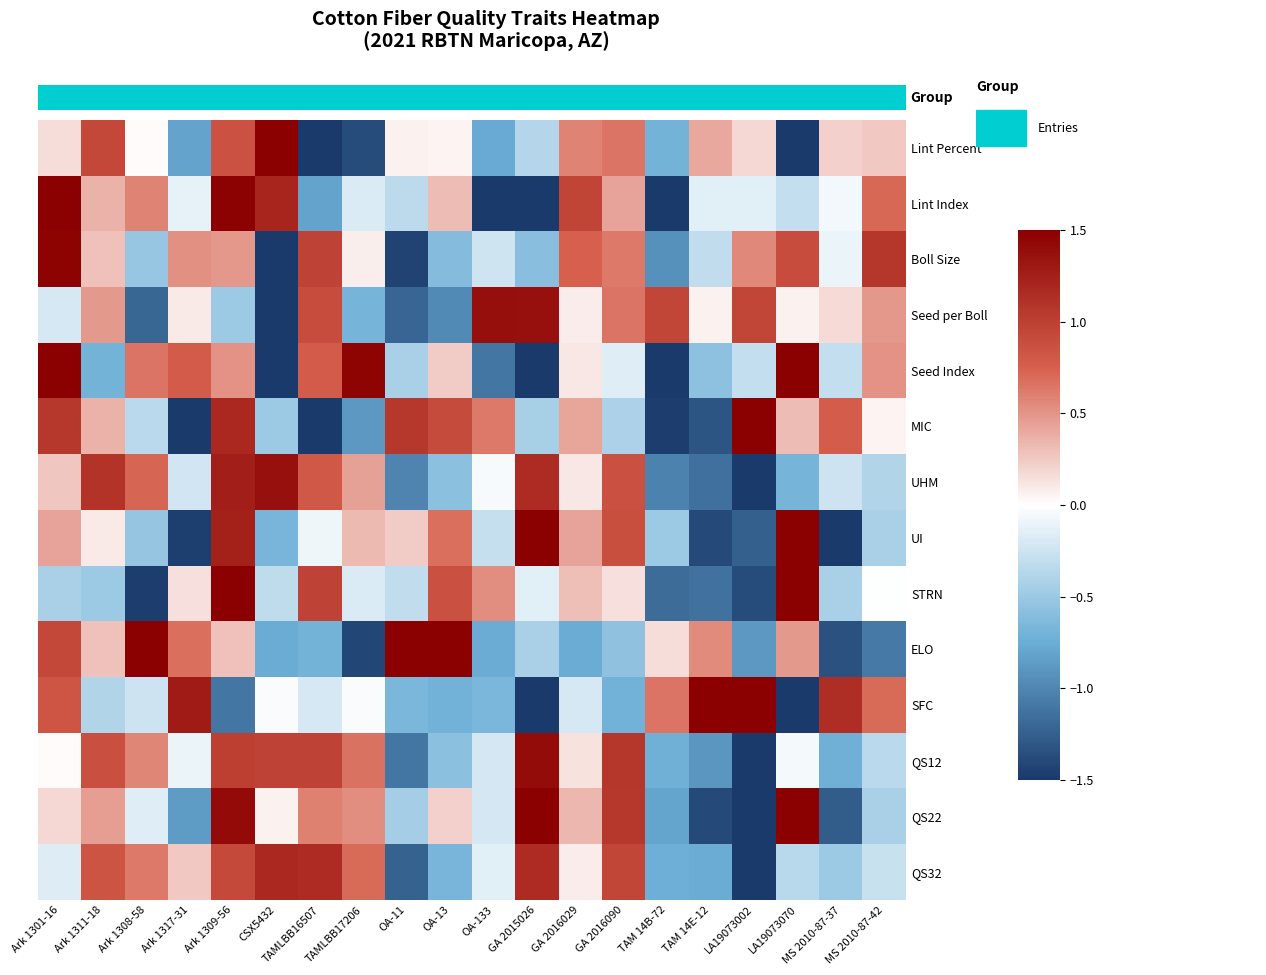

Reading left to right, extract all data points from this chart.

Lint Percent: Ark 1301-16=0.2	Ark 1311-18=0.9	Ark 1308-58=0.0	Ark 1317-31=-0.8	Ark 1309-56=0.9	CSX5432=2.9	TAMLBB16507=-1.5	TAMLBB17206=-1.4	OA-11=0.1	OA-13=0.1	OA-133=-0.8	GA 2015026=-0.4	GA 2016029=0.6	GA 2016090=0.7	TAM 14B-72=-0.7	TAM 14E-12=0.4	LA19073002=0.2	LA19073070=-1.7	MS 2010-87-37=0.2	MS 2010-87-42=0.2
Lint Index: Ark 1301-16=1.7	Ark 1311-18=0.4	Ark 1308-58=0.6	Ark 1317-31=-0.1	Ark 1309-56=1.5	CSX5432=1.2	TAMLBB16507=-0.8	TAMLBB17206=-0.2	OA-11=-0.3	OA-13=0.3	OA-133=-1.8	GA 2015026=-1.8	GA 2016029=1.0	GA 2016090=0.4	TAM 14B-72=-2.0	TAM 14E-12=-0.1	LA19073002=-0.1	LA19073070=-0.3	MS 2010-87-37=-0.1	MS 2010-87-42=0.7
Boll Size: Ark 1301-16=1.5	Ark 1311-18=0.3	Ark 1308-58=-0.5	Ark 1317-31=0.5	Ark 1309-56=0.5	CSX5432=-3.0	TAMLBB16507=1.0	TAMLBB17206=0.1	OA-11=-1.4	OA-13=-0.6	OA-133=-0.2	GA 2015026=-0.6	GA 2016029=0.7	GA 2016090=0.6	TAM 14B-72=-0.9	TAM 14E-12=-0.3	LA19073002=0.6	LA19073070=0.9	MS 2010-87-37=-0.1	MS 2010-87-42=1.1
Seed per Boll: Ark 1301-16=-0.2	Ark 1311-18=0.5	Ark 1308-58=-1.2	Ark 1317-31=0.1	Ark 1309-56=-0.5	CSX5432=-2.8	TAMLBB16507=0.9	TAMLBB17206=-0.7	OA-11=-1.2	OA-13=-1.0	OA-133=1.4	GA 2015026=1.4	GA 2016029=0.1	GA 2016090=0.7	TAM 14B-72=0.9	TAM 14E-12=0.1	LA19073002=0.9	LA19073070=0.1	MS 2010-87-37=0.2	MS 2010-87-42=0.5
Seed Index: Ark 1301-16=1.6	Ark 1311-18=-0.7	Ark 1308-58=0.6	Ark 1317-31=0.8	Ark 1309-56=0.5	CSX5432=-1.8	TAMLBB16507=0.8	TAMLBB17206=1.5	OA-11=-0.4	OA-13=0.2	OA-133=-1.1	GA 2015026=-1.5	GA 2016029=0.1	GA 2016090=-0.2	TAM 14B-72=-1.5	TAM 14E-12=-0.6	LA19073002=-0.3	LA19073070=1.7	MS 2010-87-37=-0.3	MS 2010-87-42=0.5
MIC: Ark 1301-16=1.1	Ark 1311-18=0.4	Ark 1308-58=-0.3	Ark 1317-31=-1.5	Ark 1309-56=1.2	CSX5432=-0.5	TAMLBB16507=-1.7	TAMLBB17206=-0.9	OA-11=1.1	OA-13=0.9	OA-133=0.6	GA 2015026=-0.4	GA 2016029=0.4	GA 2016090=-0.4	TAM 14B-72=-1.5	TAM 14E-12=-1.3	LA19073002=1.9	LA19073070=0.3	MS 2010-87-37=0.8	MS 2010-87-42=0.0
UHM: Ark 1301-16=0.3	Ark 1311-18=1.1	Ark 1308-58=0.7	Ark 1317-31=-0.2	Ark 1309-56=1.3	CSX5432=1.4	TAMLBB16507=0.8	TAMLBB17206=0.4	OA-11=-1.0	OA-13=-0.6	OA-133=-0.0	GA 2015026=1.2	GA 2016029=0.1	GA 2016090=0.9	TAM 14B-72=-1.0	TAM 14E-12=-1.1	LA19073002=-2.7	LA19073070=-0.7	MS 2010-87-37=-0.3	MS 2010-87-42=-0.4
UI: Ark 1301-16=0.4	Ark 1311-18=0.1	Ark 1308-58=-0.5	Ark 1317-31=-1.5	Ark 1309-56=1.2	CSX5432=-0.7	TAMLBB16507=-0.1	TAMLBB17206=0.3	OA-11=0.2	OA-13=0.7	OA-133=-0.3	GA 2015026=1.5	GA 2016029=0.4	GA 2016090=0.9	TAM 14B-72=-0.5	TAM 14E-12=-1.4	LA19073002=-1.2	LA19073070=2.3	MS 2010-87-37=-1.5	MS 2010-87-42=-0.4
STRN: Ark 1301-16=-0.4	Ark 1311-18=-0.5	Ark 1308-58=-1.5	Ark 1317-31=0.1	Ark 1309-56=1.9	CSX5432=-0.3	TAMLBB16507=1.0	TAMLBB17206=-0.2	OA-11=-0.3	OA-13=0.9	OA-133=0.5	GA 2015026=-0.1	GA 2016029=0.3	GA 2016090=0.1	TAM 14B-72=-1.2	TAM 14E-12=-1.1	LA19073002=-1.4	LA19073070=2.6	MS 2010-87-37=-0.4	MS 2010-87-42=-0.0
ELO: Ark 1301-16=0.9	Ark 1311-18=0.3	Ark 1308-58=1.6	Ark 1317-31=0.7	Ark 1309-56=0.3	CSX5432=-0.8	TAMLBB16507=-0.7	TAMLBB17206=-1.4	OA-11=1.9	OA-13=1.8	OA-133=-0.8	GA 2015026=-0.4	GA 2016029=-0.8	GA 2016090=-0.6	TAM 14B-72=0.2	TAM 14E-12=0.5	LA19073002=-0.9	LA19073070=0.5	MS 2010-87-37=-1.3	MS 2010-87-42=-1.1
SFC: Ark 1301-16=0.8	Ark 1311-18=-0.4	Ark 1308-58=-0.3	Ark 1317-31=1.3	Ark 1309-56=-1.1	CSX5432=-0.0	TAMLBB16507=-0.2	TAMLBB17206=-0.0	OA-11=-0.7	OA-13=-0.7	OA-133=-0.7	GA 2015026=-1.6	GA 2016029=-0.2	GA 2016090=-0.7	TAM 14B-72=0.6	TAM 14E-12=1.6	LA19073002=2.0	LA19073070=-1.7	MS 2010-87-37=1.1	MS 2010-87-42=0.7
QS12: Ark 1301-16=0.0	Ark 1311-18=0.9	Ark 1308-58=0.6	Ark 1317-31=-0.1	Ark 1309-56=1.0	CSX5432=1.0	TAMLBB16507=1.0	TAMLBB17206=0.7	OA-11=-1.1	OA-13=-0.6	OA-133=-0.2	GA 2015026=1.4	GA 2016029=0.1	GA 2016090=1.1	TAM 14B-72=-0.7	TAM 14E-12=-0.9	LA19073002=-3.0	LA19073070=-0.1	MS 2010-87-37=-0.7	MS 2010-87-42=-0.3
QS22: Ark 1301-16=0.2	Ark 1311-18=0.5	Ark 1308-58=-0.2	Ark 1317-31=-0.9	Ark 1309-56=1.4	CSX5432=0.1	TAMLBB16507=0.6	TAMLBB17206=0.5	OA-11=-0.5	OA-13=0.2	OA-133=-0.2	GA 2015026=1.6	GA 2016029=0.3	GA 2016090=1.1	TAM 14B-72=-0.8	TAM 14E-12=-1.4	LA19073002=-2.4	LA19073070=1.5	MS 2010-87-37=-1.3	MS 2010-87-42=-0.4
QS32: Ark 1301-16=-0.2	Ark 1311-18=0.8	Ark 1308-58=0.6	Ark 1317-31=0.3	Ark 1309-56=0.9	CSX5432=1.2	TAMLBB16507=1.2	TAMLBB17206=0.7	OA-11=-1.2	OA-13=-0.7	OA-133=-0.1	GA 2015026=1.2	GA 2016029=0.1	GA 2016090=0.9	TAM 14B-72=-0.7	TAM 14E-12=-0.8	LA19073002=-3.0	LA19073070=-0.4	MS 2010-87-37=-0.5	MS 2010-87-42=-0.3